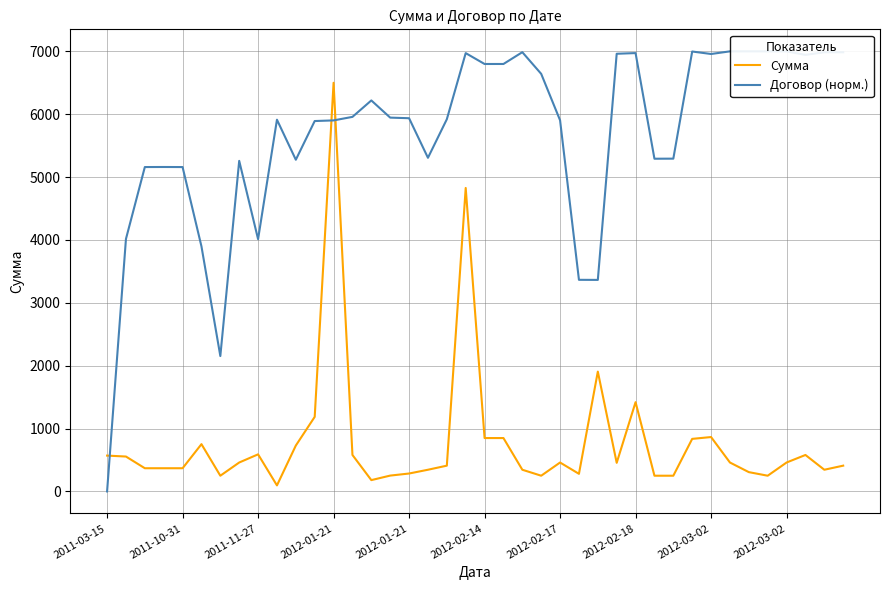

Reading right to left, extract all data points from this chart.

Сумма: 410.0	345.0	580.0	460.0	250.0	307.0	460.0	865.0	836.0	250.0	250.0	1420.0	455.0	1906.0	280.0	460.0	250.0	345.0	849.0	849.0	4827.0	410.0	345.0	285.0	252.0	180.0	580.0	6500.0	1186.0	730.0	96.0	590.0	460.0	250.0	752.0	369.0	369.0	369.0	555.0	570.0
Договор (норм.): 6985.7	6986.0	6943.5	6999.4	6999.8	7000.0	6999.7	6957.8	6997.2	5293.2	5291.9	6972.3	6961.5	3364.4	3365.8	5903.2	6641.7	6986.4	6798.9	6798.8	6971.8	5919.8	5306.7	5936.3	5945.7	6219.0	5957.6	5901.5	5891.4	5275.8	5912.6	4012.4	5257.7	2153.4	3898.1	5159.3	5160.4	5159.5	4016.1	0.0